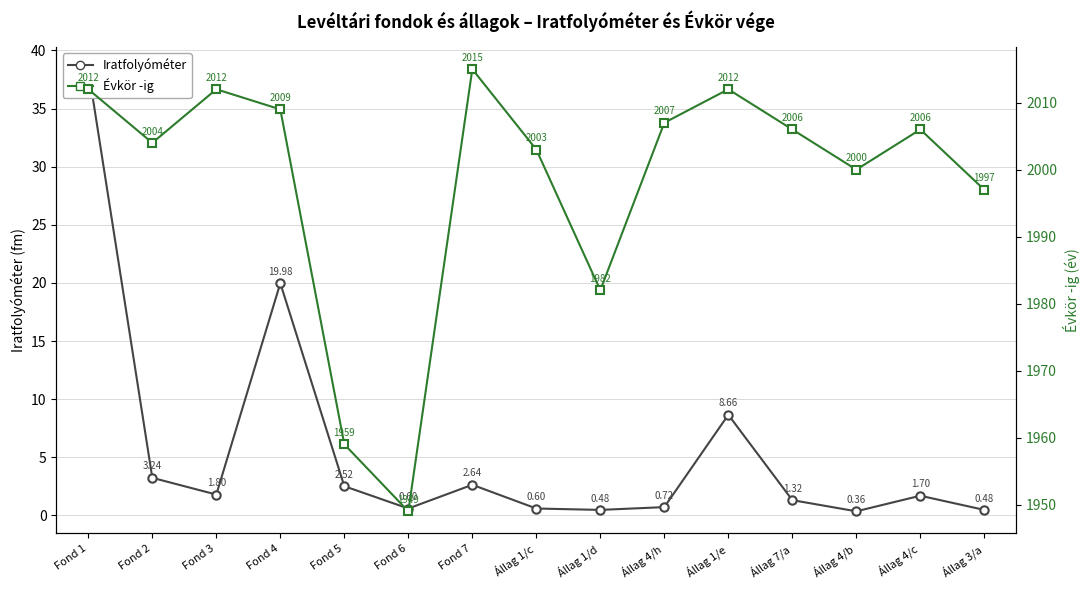

How many values in the Évkör -ig series are below 2006?

7